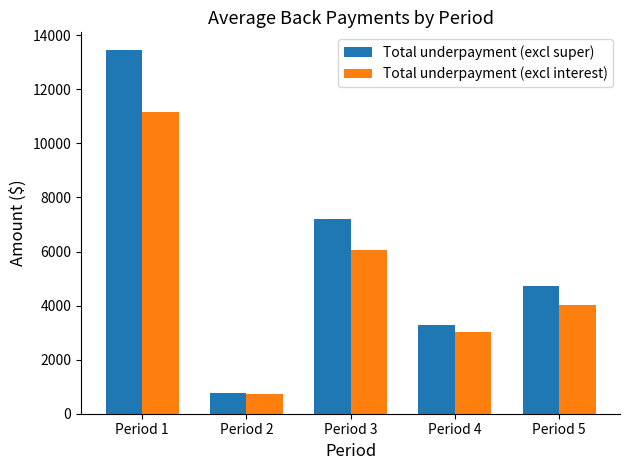

Are the bars horizontal?

No